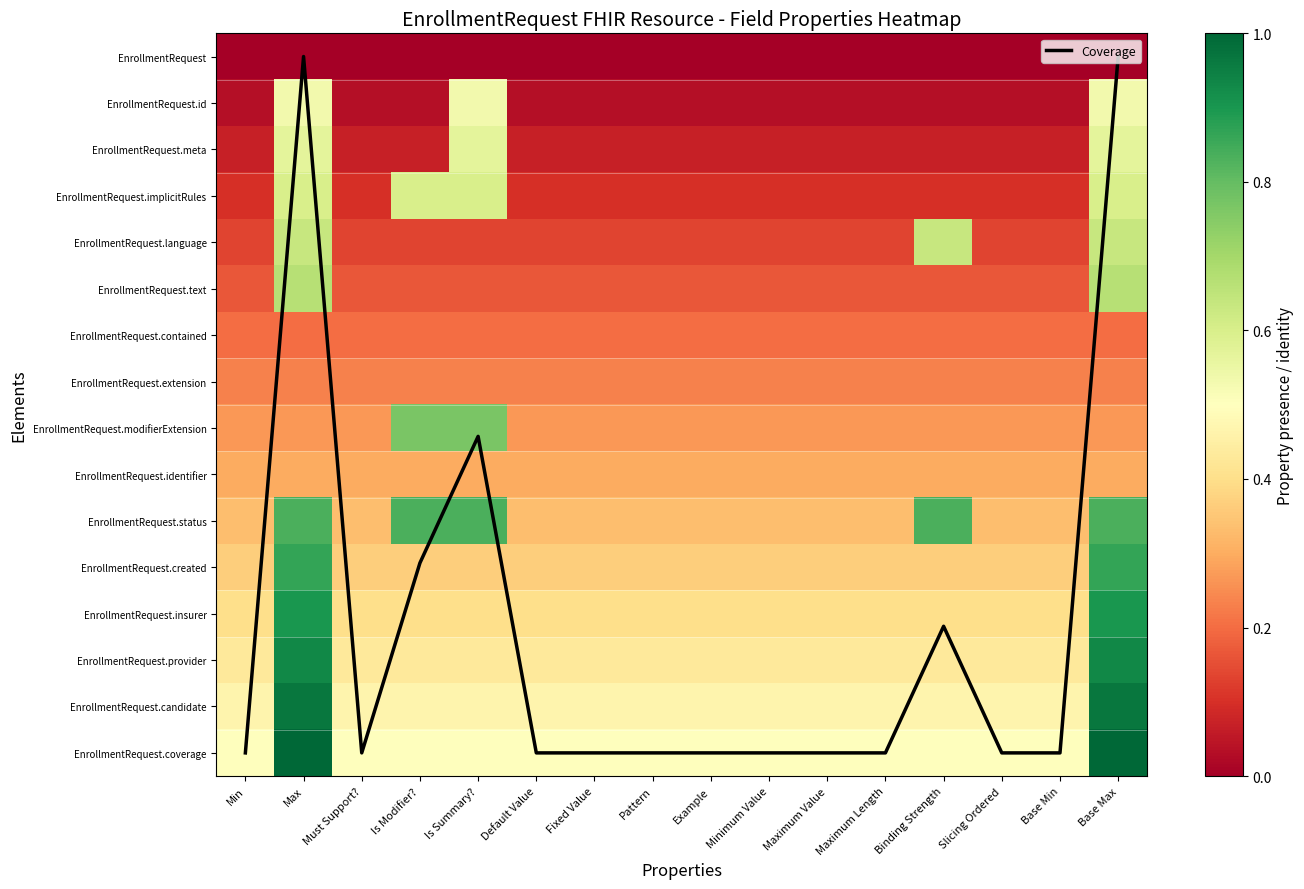

Which series has the largest total across all categories?

Coverage